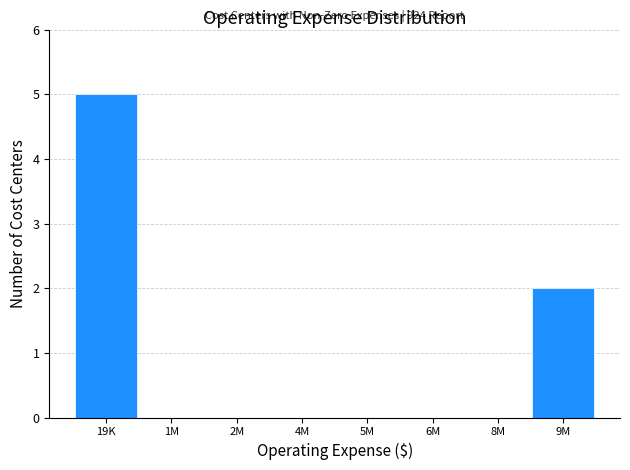

Reading right to left, extract all data points from this chart.

9M=2	8M=0	6M=0	5M=0	4M=0	2M=0	1M=0	19K=5